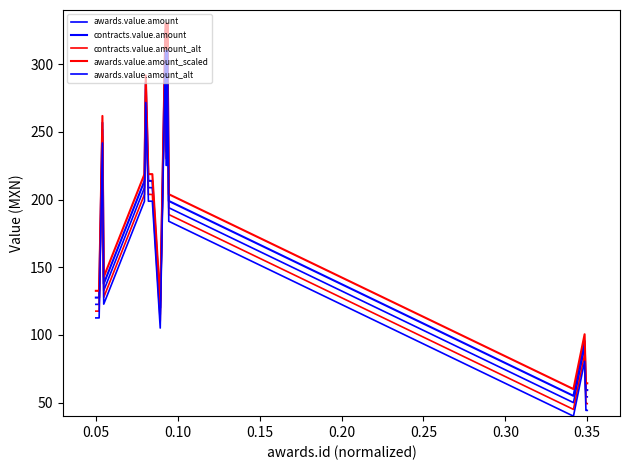

True or false: awards.value.amount and awards.value.amount_alt intersect in this chart.

False